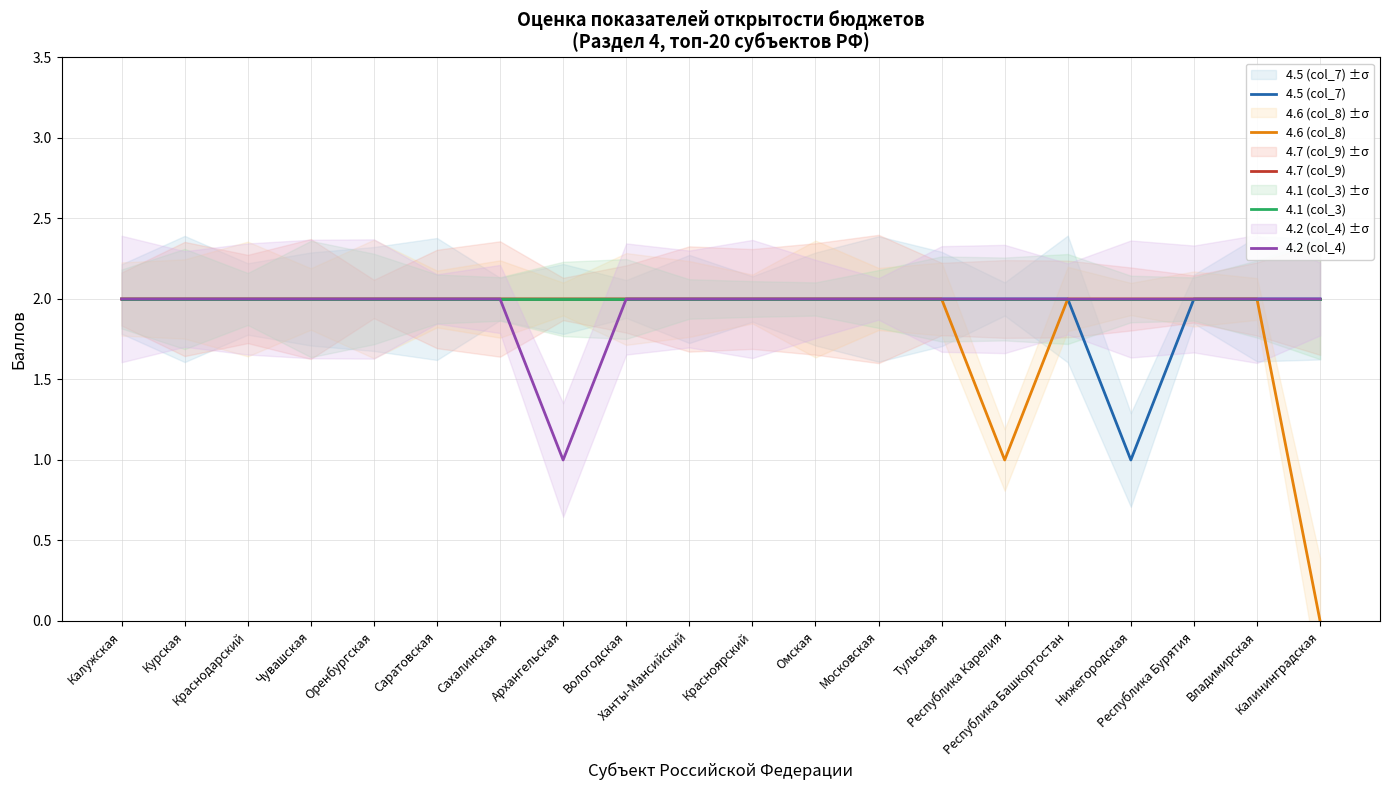

Is the value of 4.6 (col_8) at Краснодарский greater than the value of 4.7 (col_9) at Сахалинская?

No